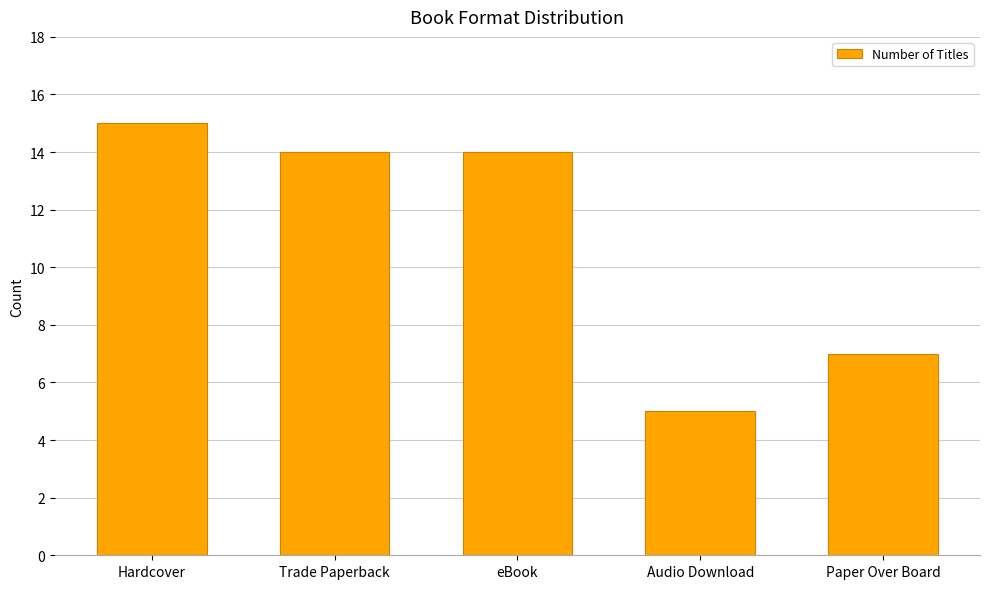

What is the average value?

11